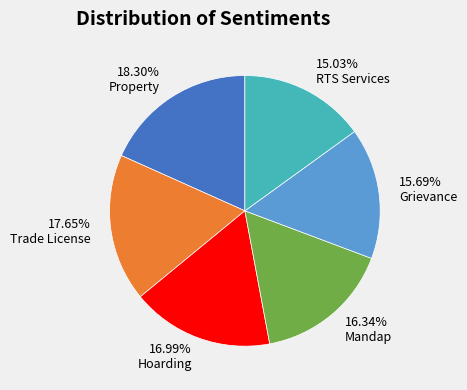

Do RTS Services and Hoarding together represent more than half of the pie?

No